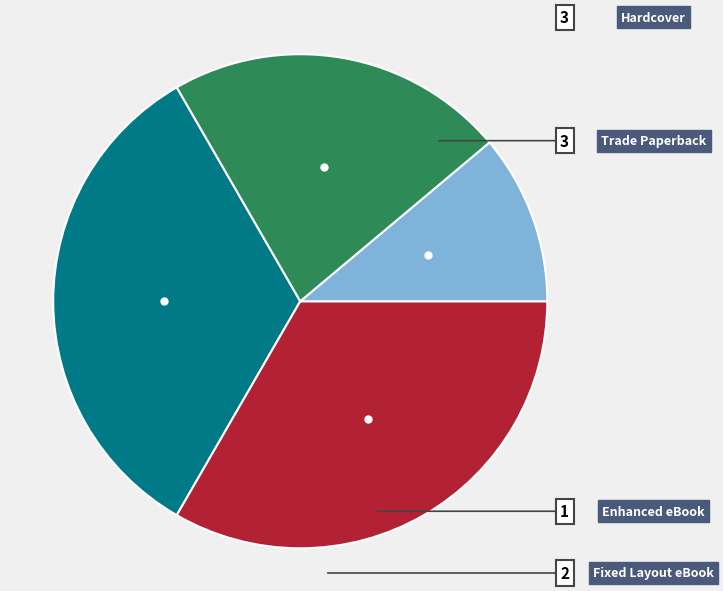

What portion of the pie excludes Enhanced eBook?

88.9%